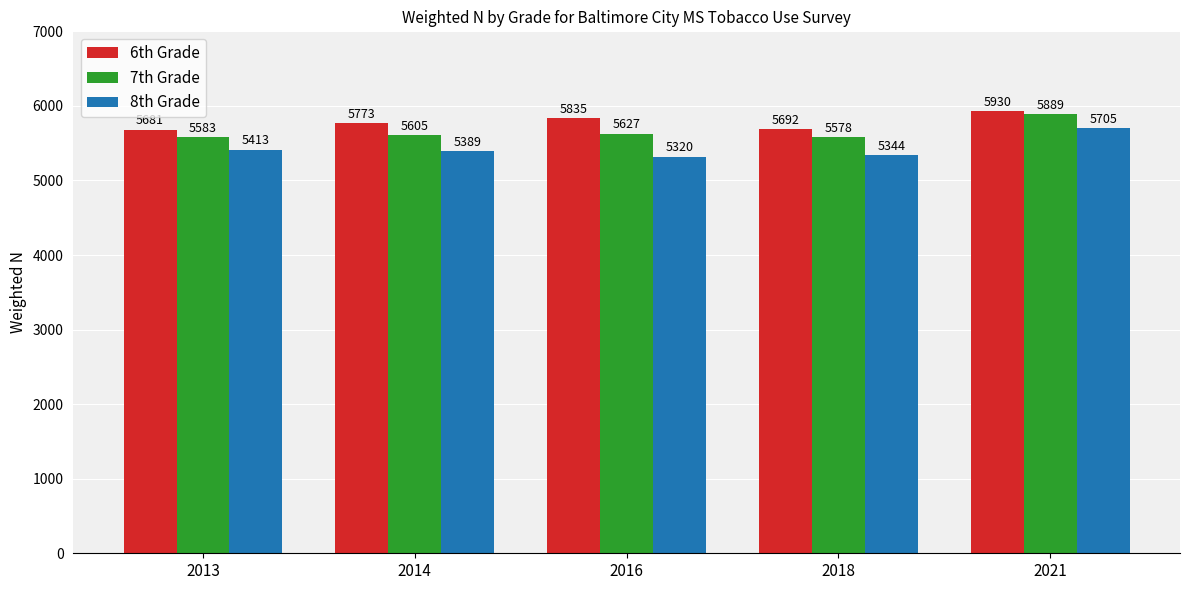

Count the number of categories in the chart.

5